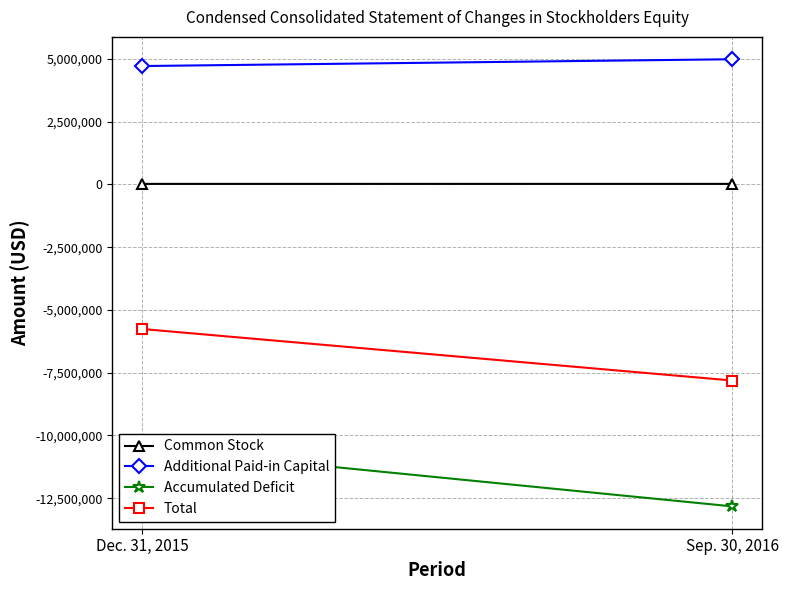

Read the Common Stock value at Dec. 31, 2015.

23929